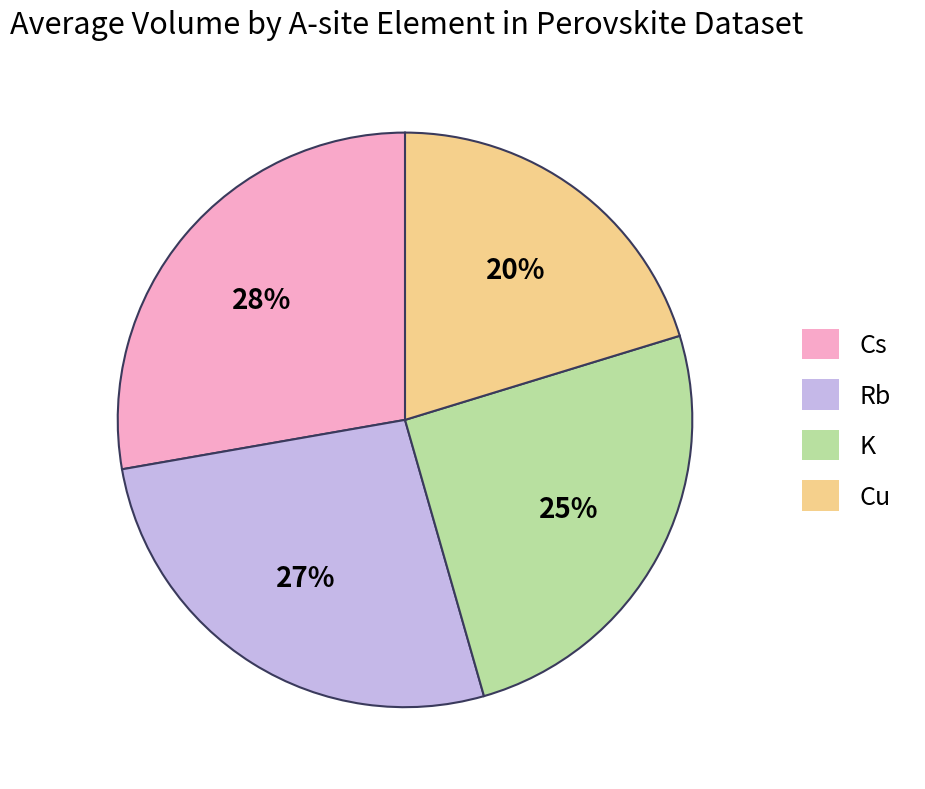

The Cu slice represents 15% of the pie. True or false?

False